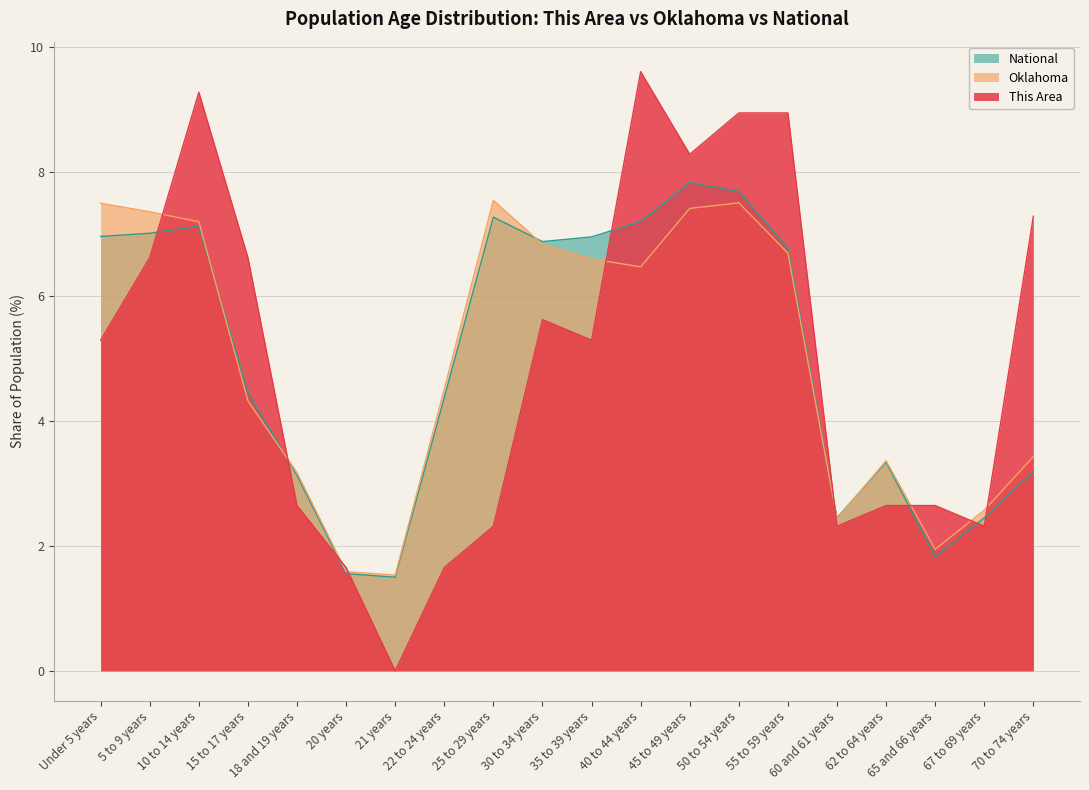

At 10 to 14 years, list the series in order from largest to smallest.

This Area, Oklahoma, National